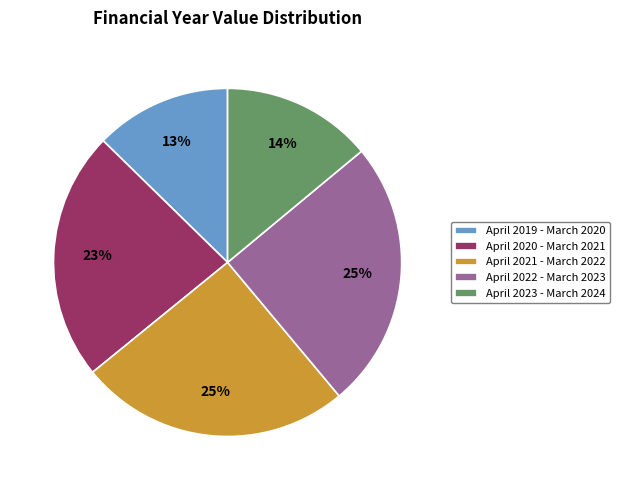

What is the ratio of the value at April 2023 - March 2024 to the value at April 2021 - March 2022?

0.6